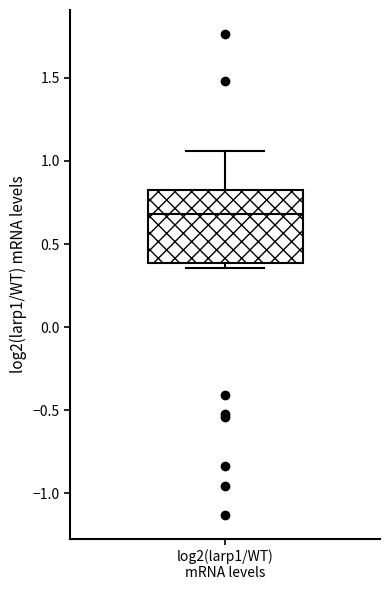

Transcribe this box plot: give where the median line is, the range the box spans, and where the two whiskers end, as read against the y-axis. The values are not printed on the chart, so give them approximately, as read against the axis.

median 0.70, box 0.40 to 0.85, whiskers 0.35 to 1.05